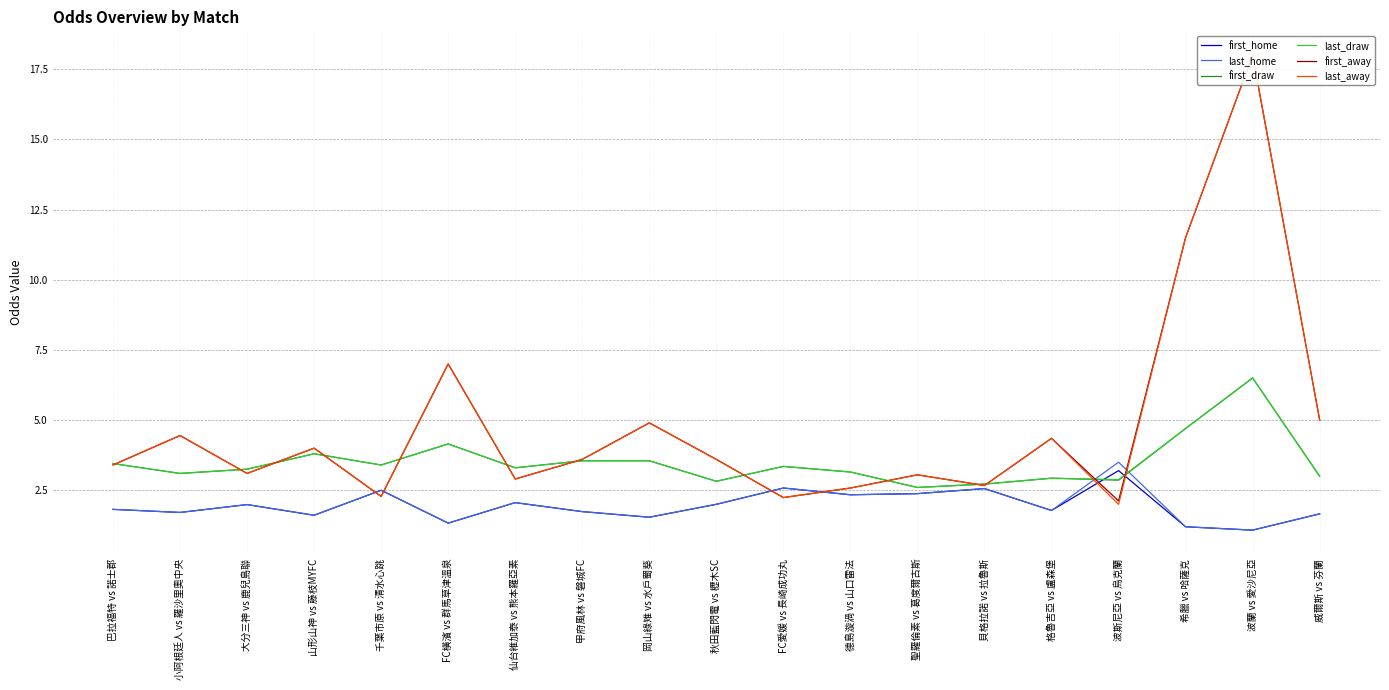

What is the total value across all series at 岡山綠雉 vs 水戶蜀葵?

20.0